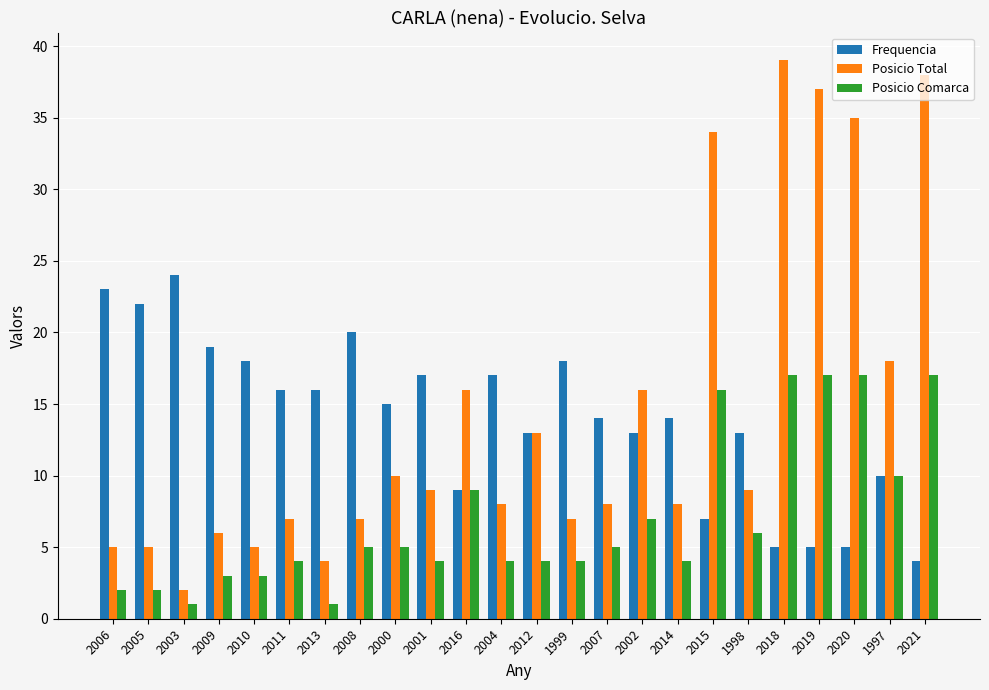

Rank the series by their maximum value, from highest to lowest.

Posicio Total, Frequencia, Posicio Comarca